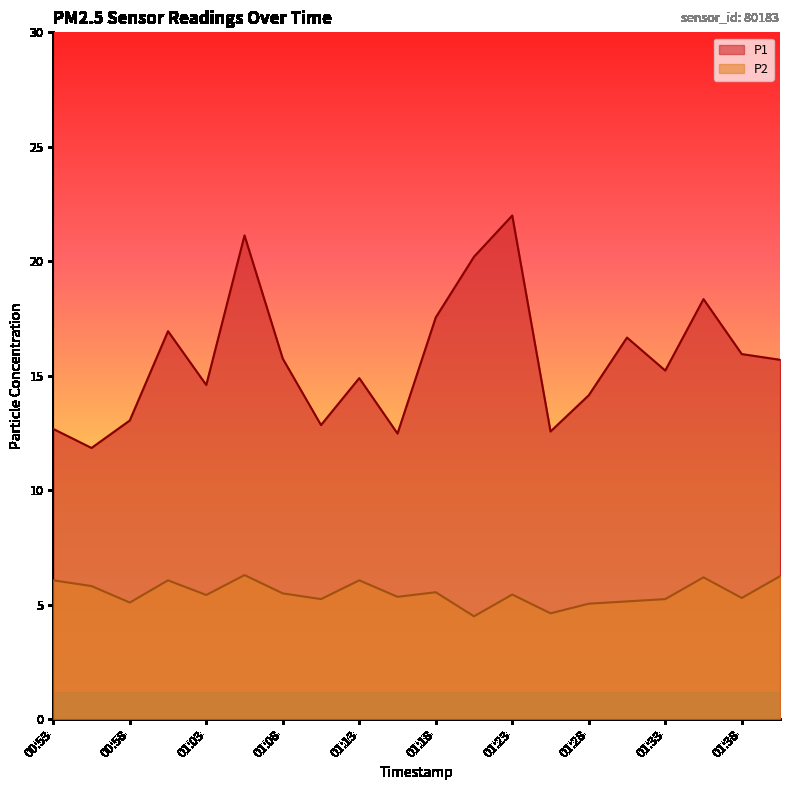

True or false: P1 and P2 cross at least once.

False